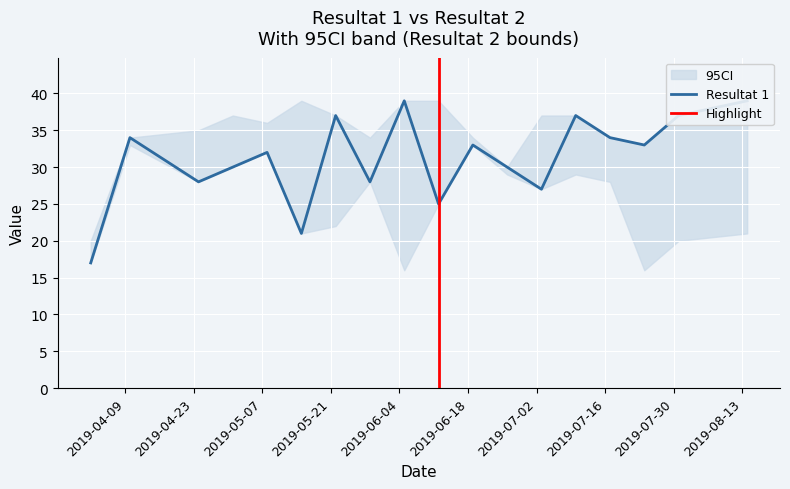

How many interior local peaks does the Resultat 2 series have?

5